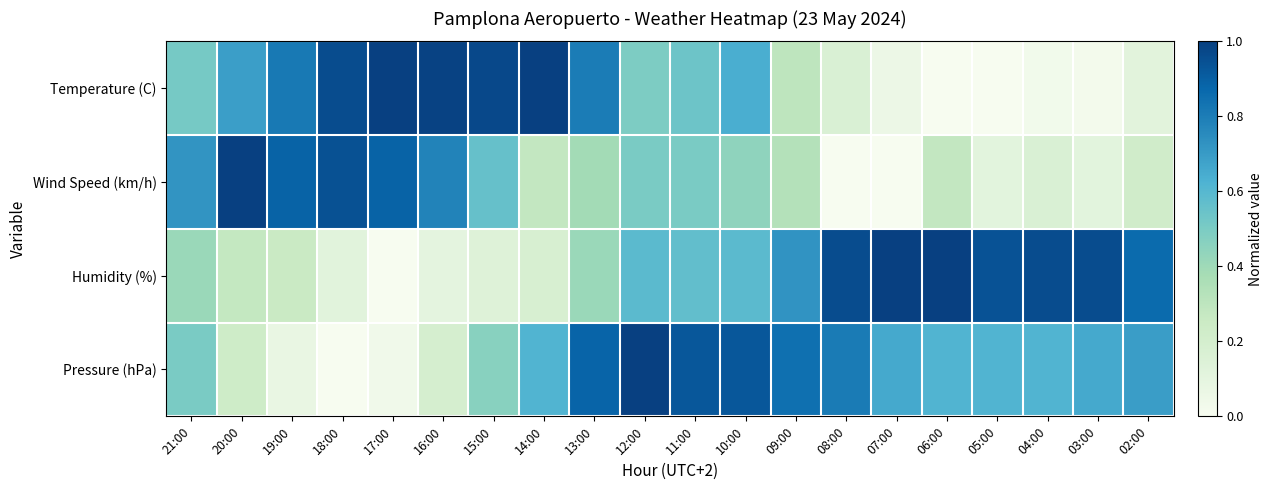

Reading left to right, what are all the values shown in this chart?

Temperature (C): 21:00=0.5	20:00=0.7	19:00=0.8	18:00=1.0	17:00=1.0	16:00=1.0	15:00=1.0	14:00=1.0	13:00=0.8	12:00=0.5	11:00=0.5	10:00=0.6	09:00=0.3	08:00=0.2	07:00=0.1	06:00=0.0	05:00=0.0	04:00=0.0	03:00=0.0	02:00=0.1
Wind Speed (km/h): 21:00=0.7	20:00=1.0	19:00=0.9	18:00=0.9	17:00=0.9	16:00=0.8	15:00=0.6	14:00=0.3	13:00=0.4	12:00=0.5	11:00=0.5	10:00=0.4	09:00=0.3	08:00=0.0	07:00=0.0	06:00=0.3	05:00=0.1	04:00=0.2	03:00=0.1	02:00=0.2
Humidity (%): 21:00=0.4	20:00=0.3	19:00=0.3	18:00=0.1	17:00=0.0	16:00=0.1	15:00=0.1	14:00=0.2	13:00=0.4	12:00=0.6	11:00=0.6	10:00=0.6	09:00=0.7	08:00=1.0	07:00=1.0	06:00=1.0	05:00=0.9	04:00=1.0	03:00=1.0	02:00=0.9
Pressure (hPa): 21:00=0.5	20:00=0.2	19:00=0.1	18:00=0.0	17:00=0.0	16:00=0.2	15:00=0.5	14:00=0.6	13:00=0.9	12:00=1.0	11:00=0.9	10:00=0.9	09:00=0.8	08:00=0.8	07:00=0.7	06:00=0.6	05:00=0.6	04:00=0.6	03:00=0.7	02:00=0.7